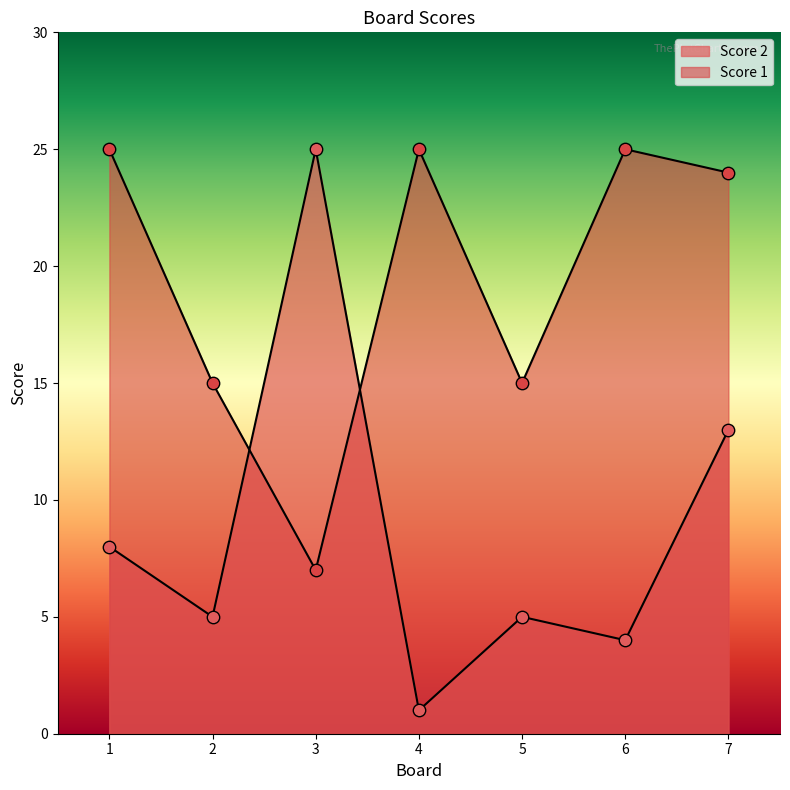

At which category is the sum across all series the highest?

7